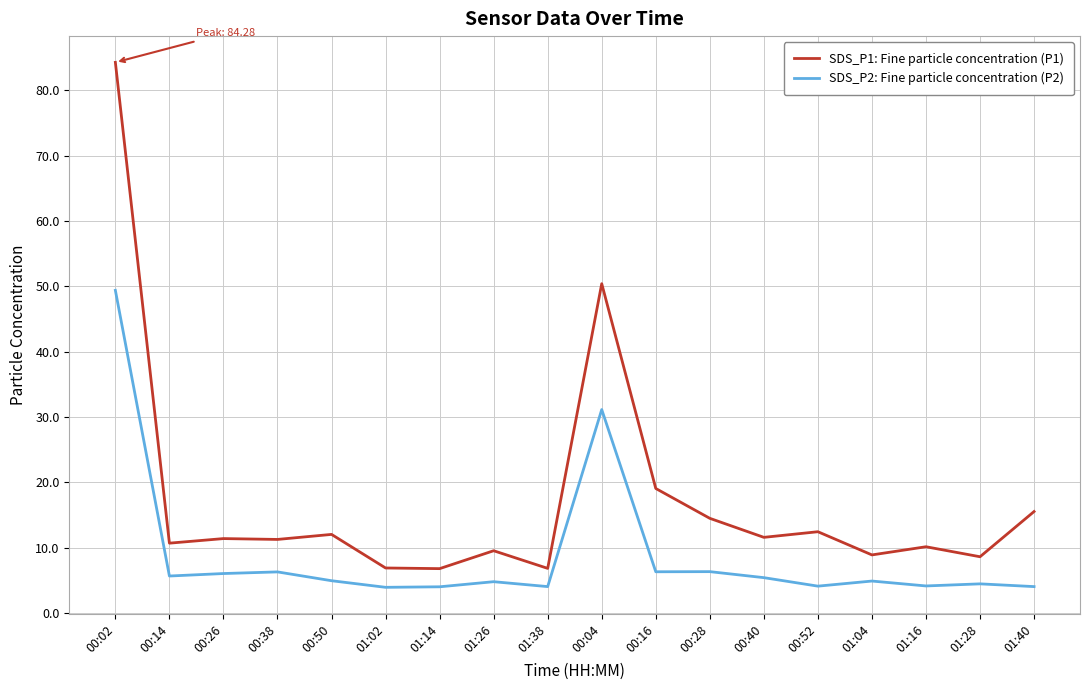

True or false: SDS_P1: Fine particle concentration (P1) has a value of 6.8 at 01:14.

True